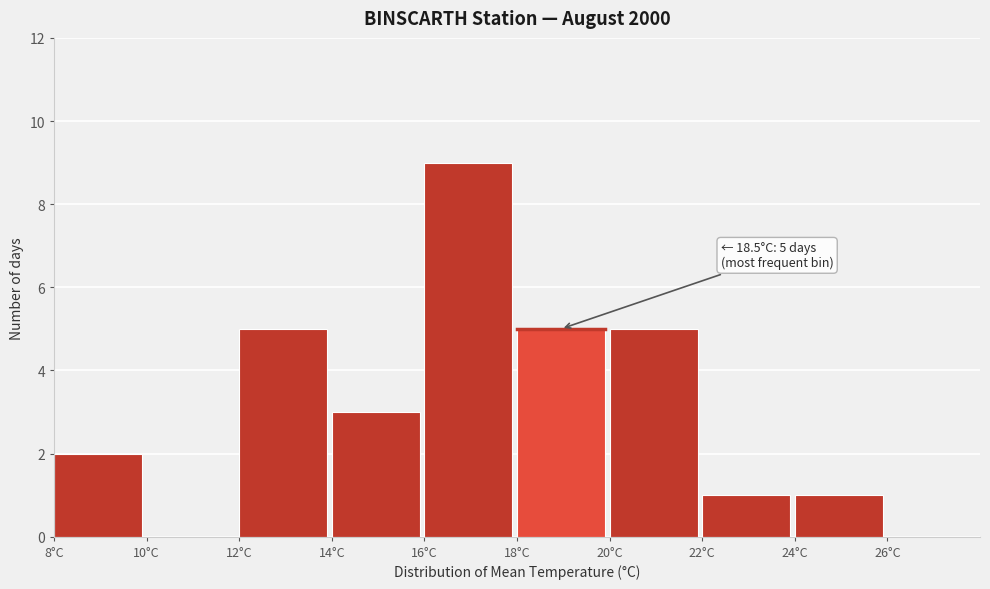

Which range on the x-axis has the tallest bar?

16 to 18